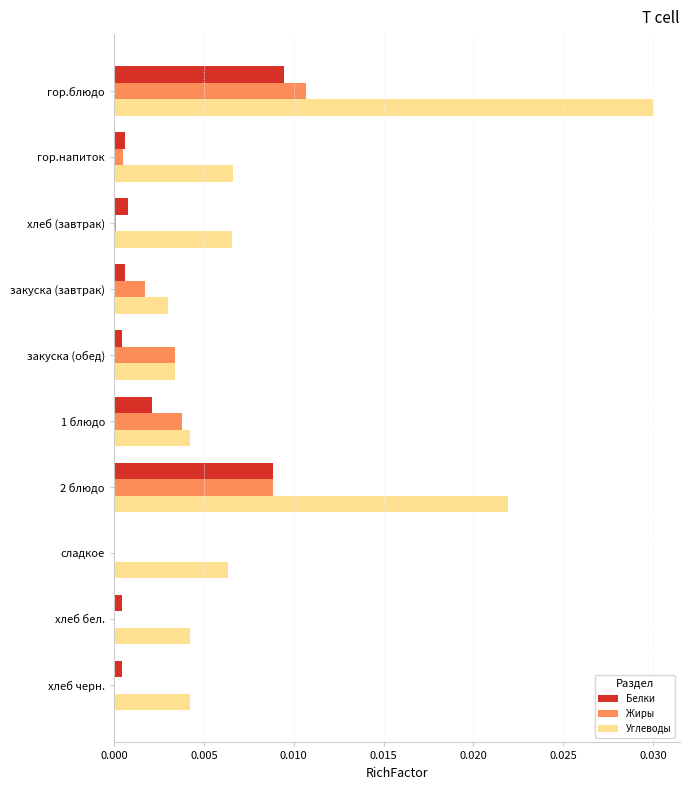

True or false: Жиры has a value of 0.0 at хлеб бел..

True